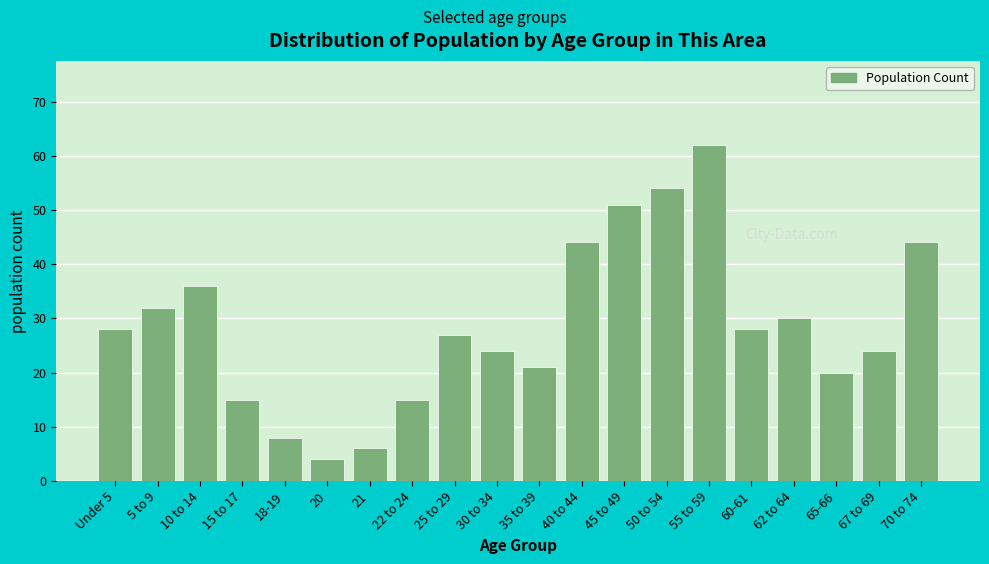

Reading left to right, what are all the values shown in this chart?

Under 5=28	5 to 9=32	10 to 14=36	15 to 17=15	18-19=8	20=4	21=6	22 to 24=15	25 to 29=27	30 to 34=24	35 to 39=21	40 to 44=44	45 to 49=51	50 to 54=54	55 to 59=62	60-61=28	62 to 64=30	65-66=20	67 to 69=24	70 to 74=44